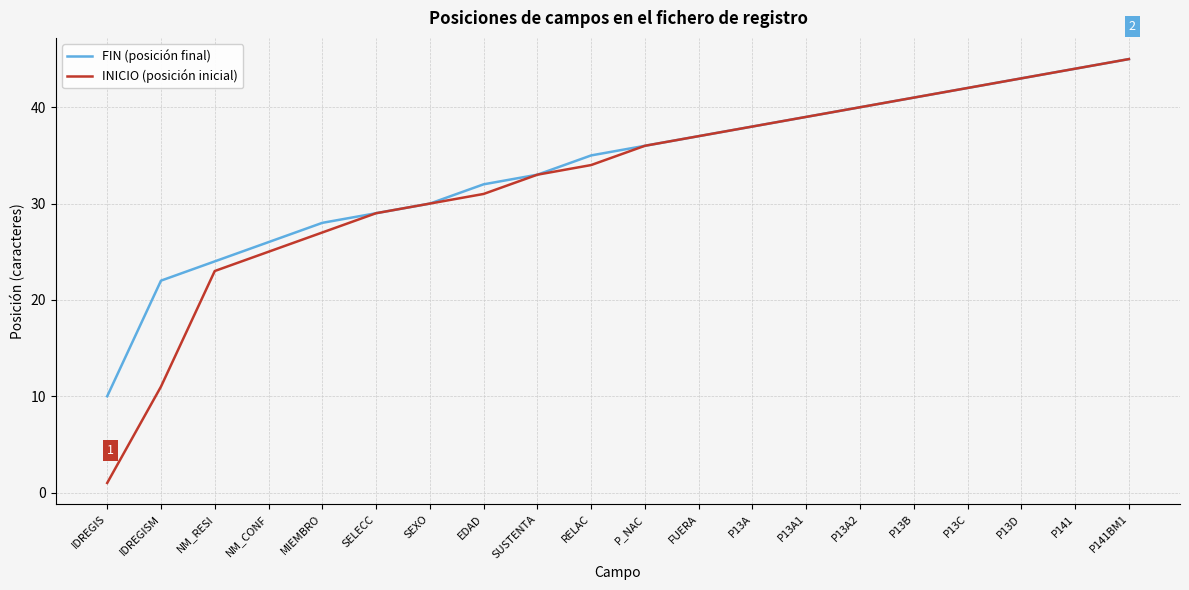

What are all the series names shown in the legend?

FIN (posición final), INICIO (posición inicial)